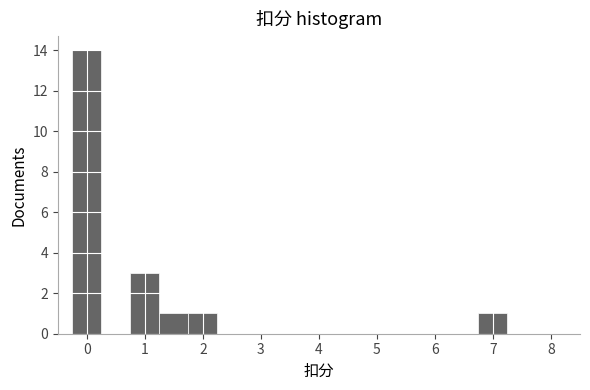

Reading left to right, list every bar in this chart as the range it spans on the x-axis followed by its height. Neither the bar edges nor the heights are printed on the chart, so give them approximately, as read against the axes.

-0.25 to 0.25: 14
0.25 to 0.75: 0
0.75 to 1.25: 3
1.25 to 1.75: 1
1.75 to 2.25: 1
2.25 to 2.75: 0
2.75 to 3.25: 0
3.25 to 3.75: 0
3.75 to 4.25: 0
4.25 to 4.75: 0
4.75 to 5.25: 0
5.25 to 5.75: 0
5.75 to 6.25: 0
6.25 to 6.75: 0
6.75 to 7.25: 1
7.25 to 7.75: 0